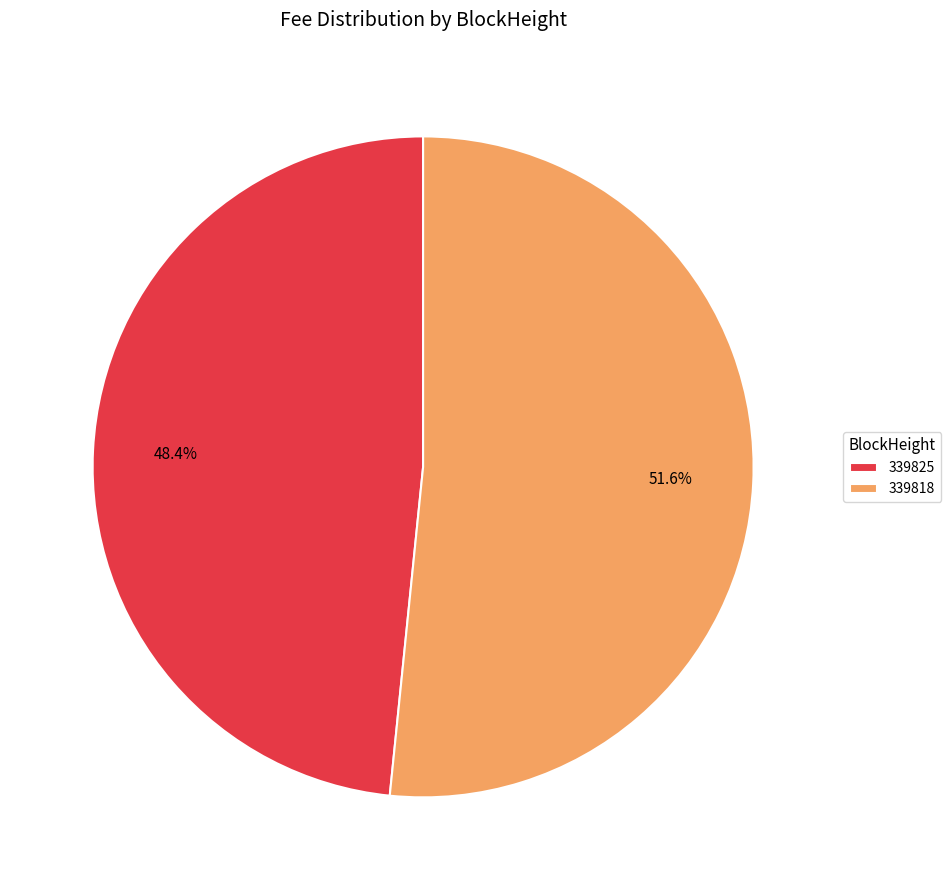

Does 339818 represent more than half of the total?

Yes